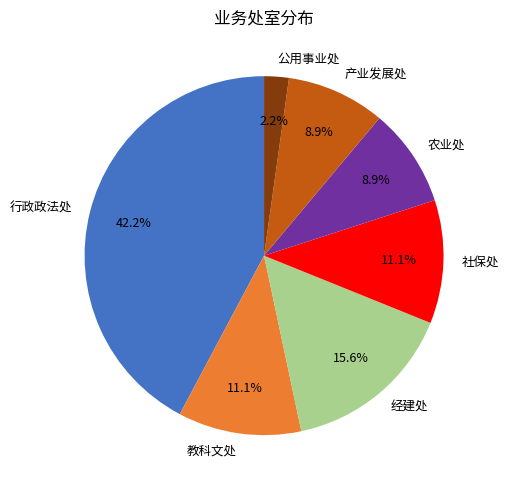

To the nearest percent, what is the difference between the largest and smallest slice percentages?

40%